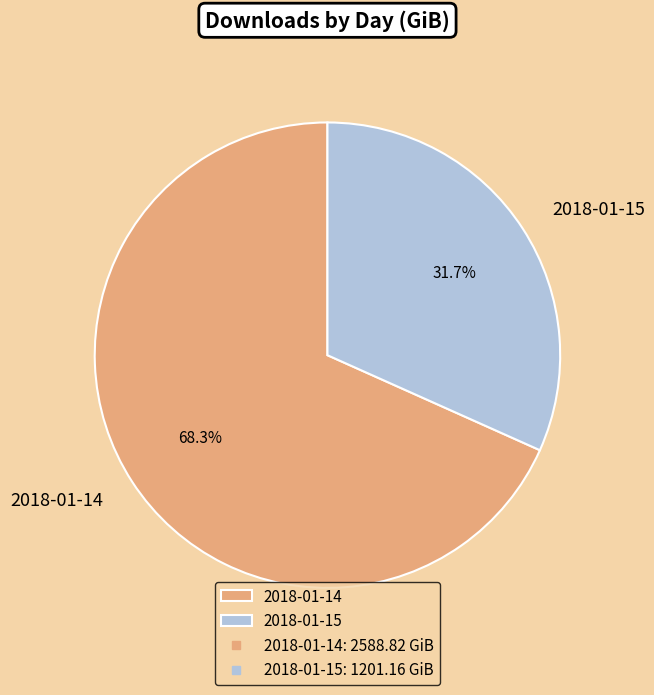

Rank the categories by value from highest to lowest.

2018-01-14, 2018-01-15